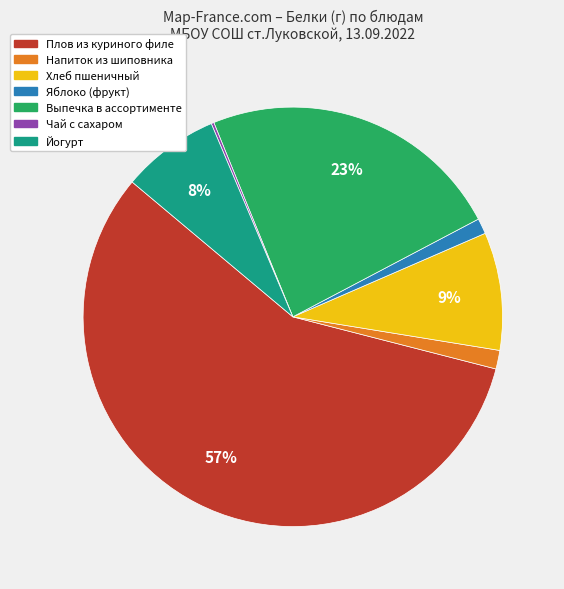

Do Плов из куриного филе and Выпечка в ассортименте together represent more than half of the pie?

Yes